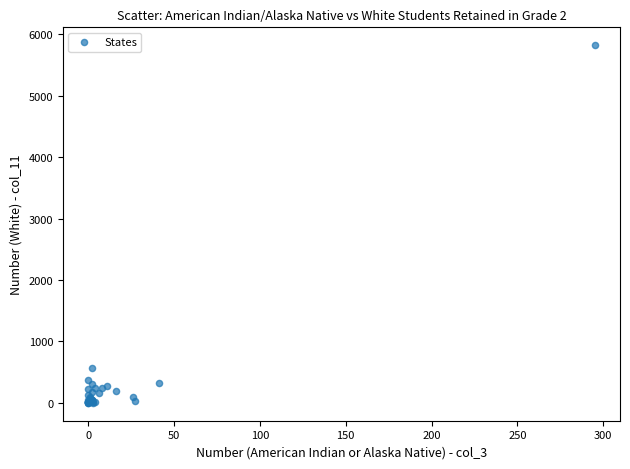

What Y value in the scatter plot is closest to 2911?

572